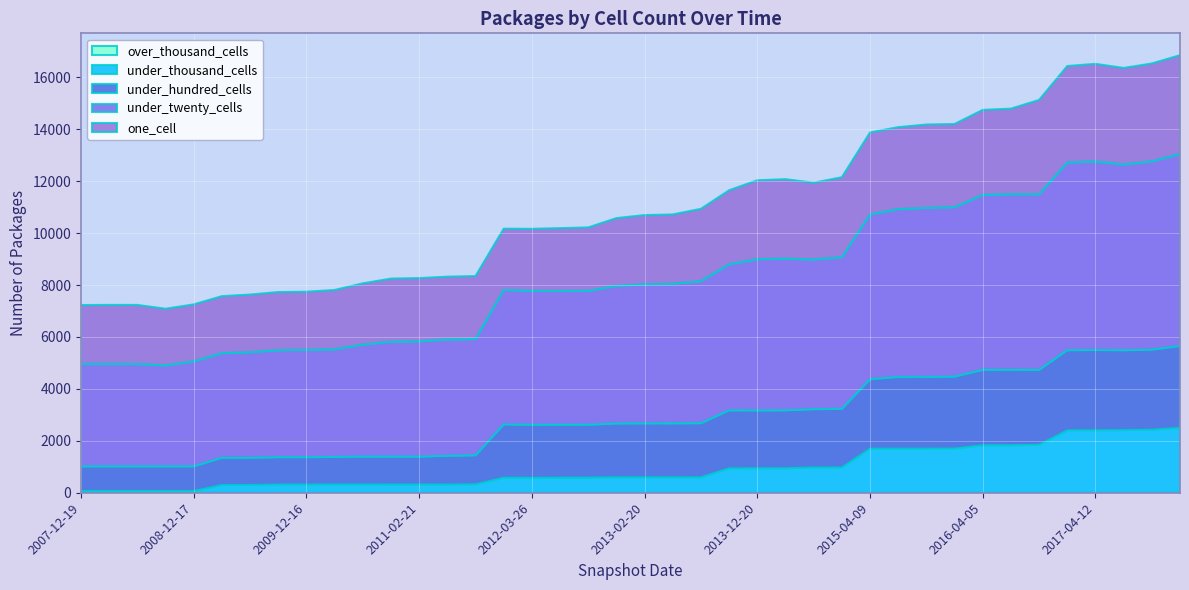

Reading right to left, list all the values displayed in this chart.

one_cell: 2017-12-22=3804	2017-10-12=3769	2017-07-24=3718	2017-04-12=3758	2016-12-27=3715	2016-10-07=3634	2016-07-04=3296	2016-04-05=3274	2016-01-04=3204	2015-10-01=3210	2015-07-03=3159	2015-04-09=3156	2015-01-19=3081	2014-09-08=2958	2014-03-28=3060	2013-12-20=3042	2013-09-10=2854	2013-07-09=2788	2013-05-21=2670	2013-02-20=2662	2012-12-11=2614	2012-10-31=2442	2012-07-13=2419	2012-03-26=2392	2012-01-18=2358	2011-09-05=2425	2011-06-10=2420	2011-02-21=2435	2010-11-17=2430	2010-07-26=2359	2010-04-01=2284	2009-12-16=2241	2009-09-25=2241	2009-06-17=2222	2009-04-06=2194	2008-12-17=2195	2008-10-10=2182	2008-06-27=2275	2008-04-01=2272	2007-12-19=2270
under_twenty_cells: 2017-12-22=7393	2017-10-12=7250	2017-07-24=7154	2017-04-12=7264	2016-12-27=7228	2016-10-07=6762	2016-07-04=6761	2016-04-05=6737	2016-01-04=6524	2015-10-01=6510	2015-07-03=6460	2015-04-09=6346	2015-01-19=5841	2014-09-08=5763	2014-03-28=5841	2013-12-20=5822	2013-09-10=5620	2013-07-09=5469	2013-05-21=5375	2013-02-20=5359	2012-12-11=5295	2012-10-31=5155	2012-07-13=5151	2012-03-26=5154	2012-01-18=5178	2011-09-05=4478	2011-06-10=4478	2011-02-21=4438	2010-11-17=4424	2010-07-26=4312	2010-04-01=4146	2009-12-16=4131	2009-09-25=4118	2009-06-17=4063	2009-04-06=4029	2008-12-17=4041	2008-10-10=3886	2008-06-27=3940	2008-04-01=3945	2007-12-19=3941
under_hundred_cells: 2017-12-22=3157	2017-10-12=3088	2017-07-24=3077	2017-04-12=3093	2016-12-27=3089	2016-10-07=2888	2016-07-04=2908	2016-04-05=2908	2016-01-04=2772	2015-10-01=2765	2015-07-03=2764	2015-04-09=2678	2015-01-19=2257	2014-09-08=2248	2014-03-28=2233	2013-12-20=2230	2013-09-10=2237	2013-07-09=2085	2013-05-21=2082	2013-02-20=2081	2012-12-11=2078	2012-10-31=2041	2012-07-13=2040	2012-03-26=2043	2012-01-18=2057	2011-09-05=1118	2011-06-10=1105	2011-02-21=1076	2010-11-17=1076	2010-07-26=1077	2010-04-01=1063	2009-12-16=1055	2009-09-25=1055	2009-06-17=1048	2009-04-06=1048	2008-12-17=951	2008-10-10=951	2008-06-27=951	2008-04-01=951	2007-12-19=951
under_thousand_cells: 2017-12-22=2501	2017-10-12=2429	2017-07-24=2415	2017-04-12=2407	2016-12-27=2406	2016-10-07=1848	2016-07-04=1831	2016-04-05=1830	2016-01-04=1705	2015-10-01=1700	2015-07-03=1700	2015-04-09=1700	2015-01-19=975	2014-09-08=974	2014-03-28=945	2013-12-20=944	2013-09-10=942	2013-07-09=596	2013-05-21=594	2013-02-20=594	2012-12-11=593	2012-10-31=583	2012-07-13=583	2012-03-26=578	2012-01-18=579	2011-09-05=327	2011-06-10=320	2011-02-21=320	2010-11-17=320	2010-07-26=319	2010-04-01=319	2009-12-16=317	2009-09-25=317	2009-06-17=302	2009-04-06=302	2008-12-17=69	2008-10-10=69	2008-06-27=69	2008-04-01=69	2007-12-19=69
over_thousand_cells: 2017-12-22=0	2017-10-12=0	2017-07-24=0	2017-04-12=0	2016-12-27=0	2016-10-07=0	2016-07-04=0	2016-04-05=0	2016-01-04=0	2015-10-01=0	2015-07-03=0	2015-04-09=0	2015-01-19=0	2014-09-08=0	2014-03-28=0	2013-12-20=0	2013-09-10=0	2013-07-09=0	2013-05-21=0	2013-02-20=0	2012-12-11=0	2012-10-31=0	2012-07-13=0	2012-03-26=0	2012-01-18=0	2011-09-05=0	2011-06-10=0	2011-02-21=0	2010-11-17=0	2010-07-26=0	2010-04-01=0	2009-12-16=0	2009-09-25=0	2009-06-17=0	2009-04-06=0	2008-12-17=0	2008-10-10=0	2008-06-27=0	2008-04-01=0	2007-12-19=0